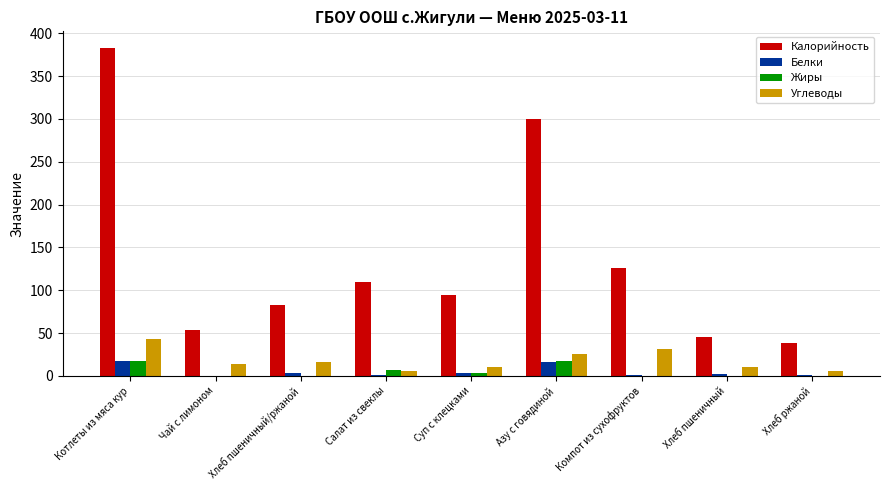

What is the approximate value of Калорийность at Чай с лимоном?

54.0